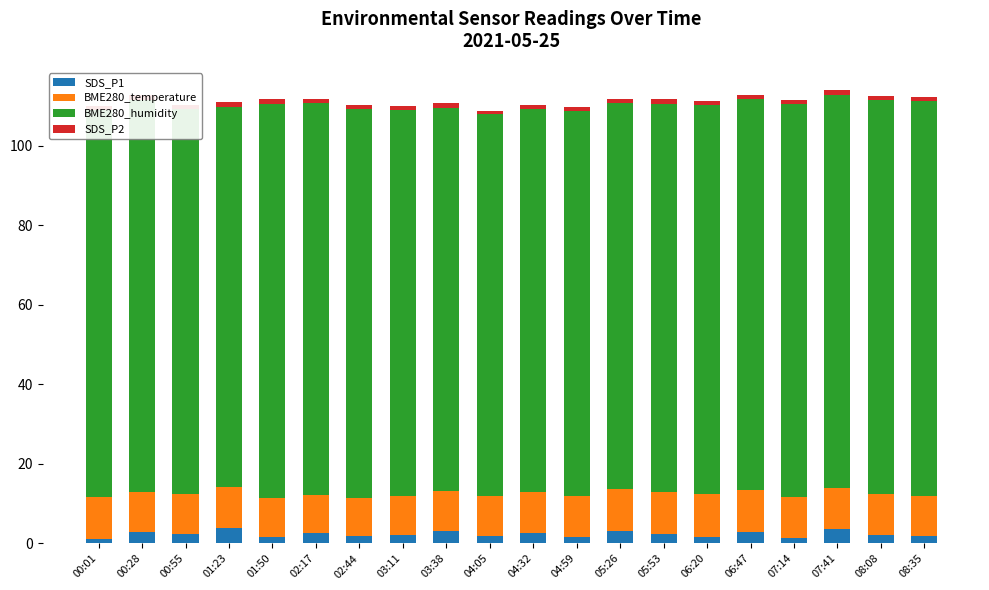

True or false: BME280_temperature has a value of 15.7 at 04:05.

False